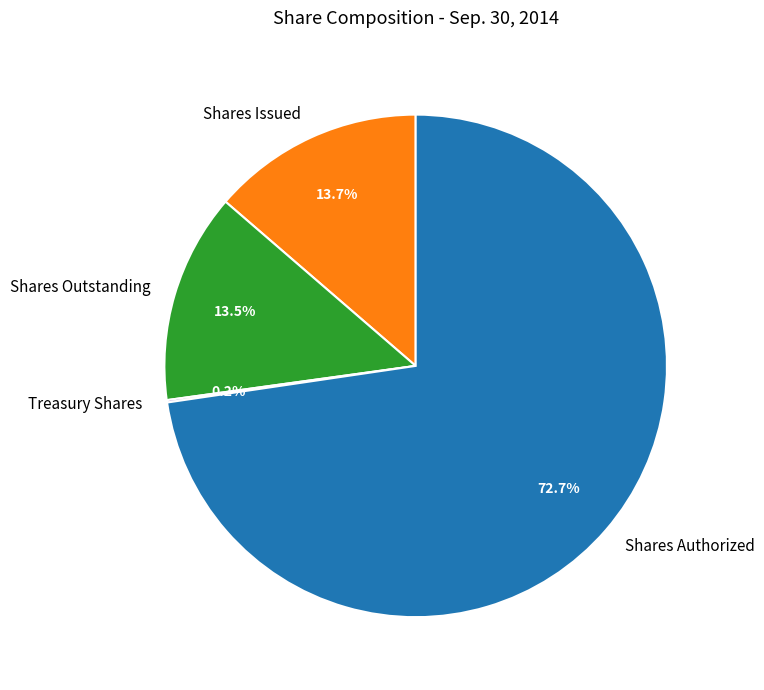

Which slice is the largest?

Shares Authorized